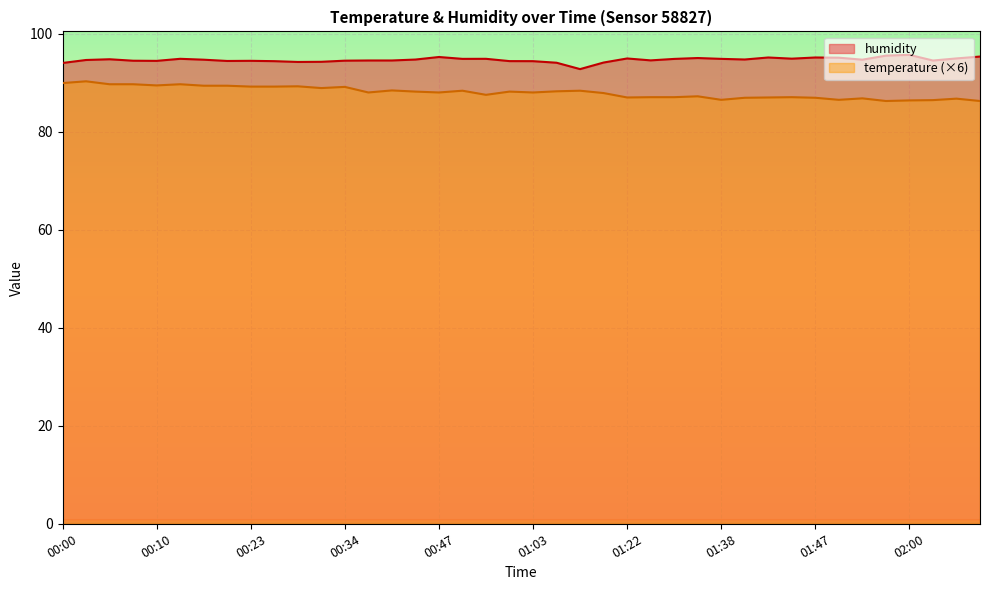

True or false: temperature and humidity cross at least once.

False